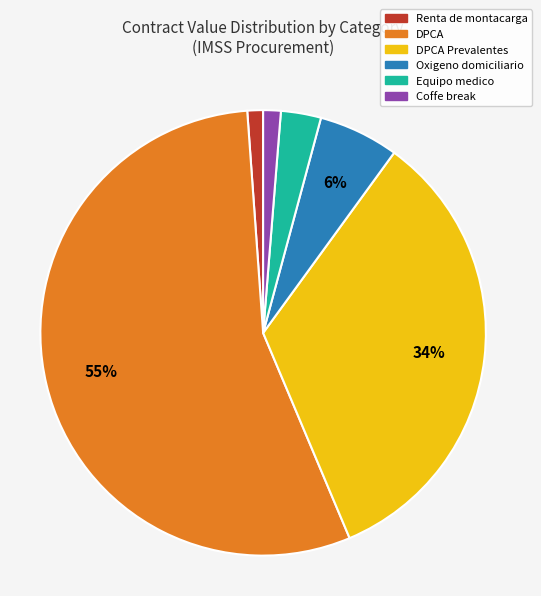

What percentage is the Renta de montacarga slice, to the nearest percent?

1%